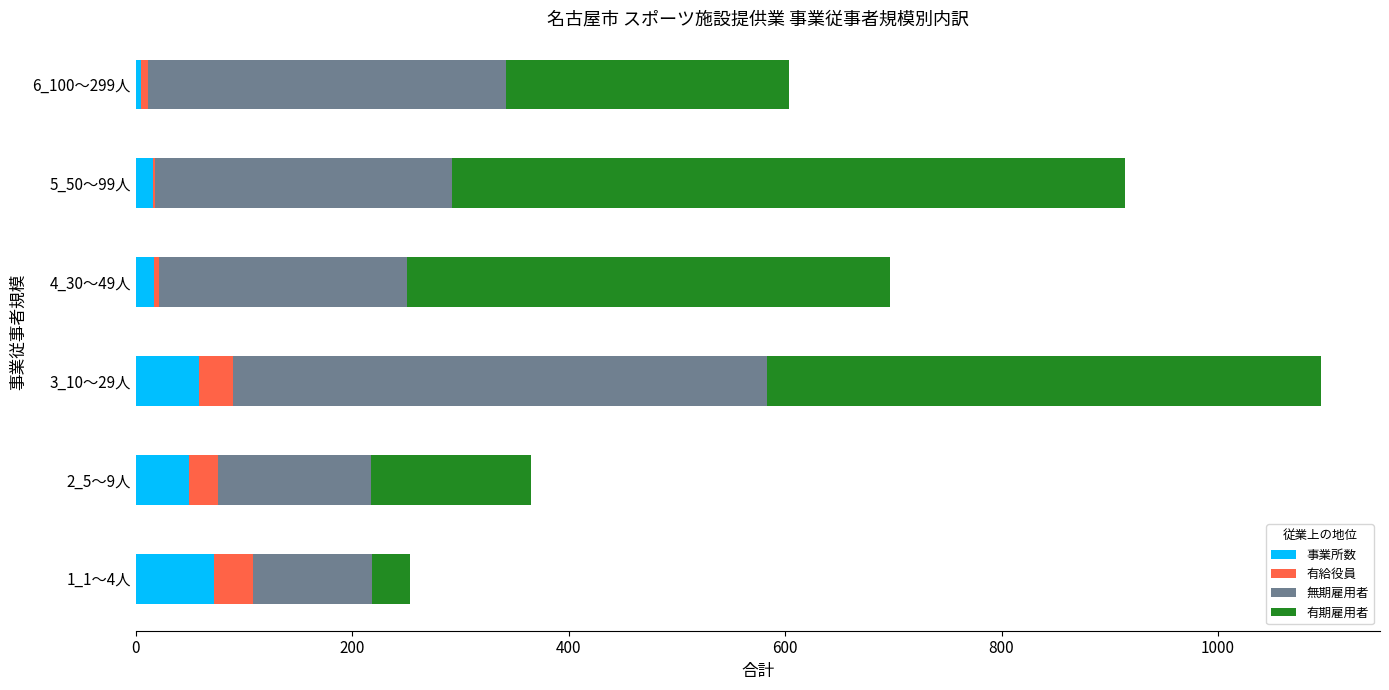

What is the maximum value for 事業所数?

72